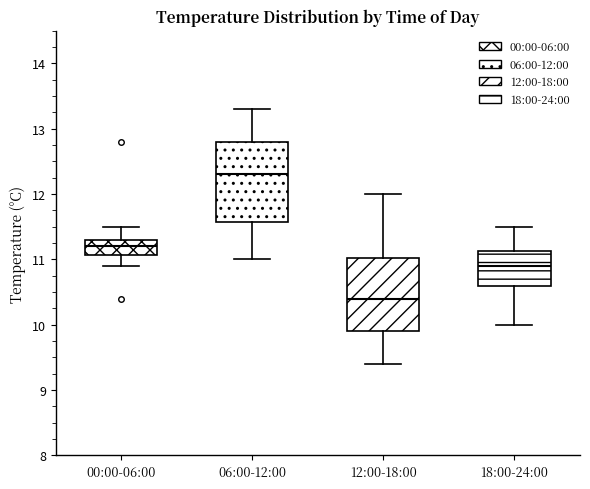

Reading left to right, transcribe this box plot: for each box, give where its median line is, the range the box spans, and where its two whiskers end, as read against the y-axis. The values are not printed on the chart, so give them approximately, as read against the axis.

00:00-06:00: median 11.2, box 11.1 to 11.3, whiskers 10.9 to 11.5
06:00-12:00: median 12.3, box 11.6 to 12.8, whiskers 11.0 to 13.3
12:00-18:00: median 10.4, box 9.9 to 11.0, whiskers 9.4 to 12.0
18:00-24:00: median 10.9, box 10.6 to 11.1, whiskers 10.0 to 11.5